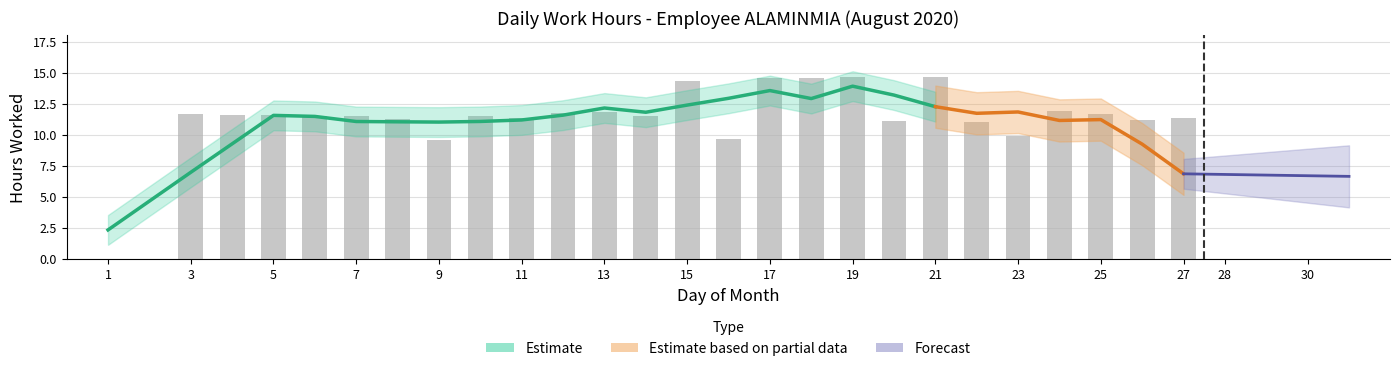

What is the difference between the maximum and minimum values?

14.6